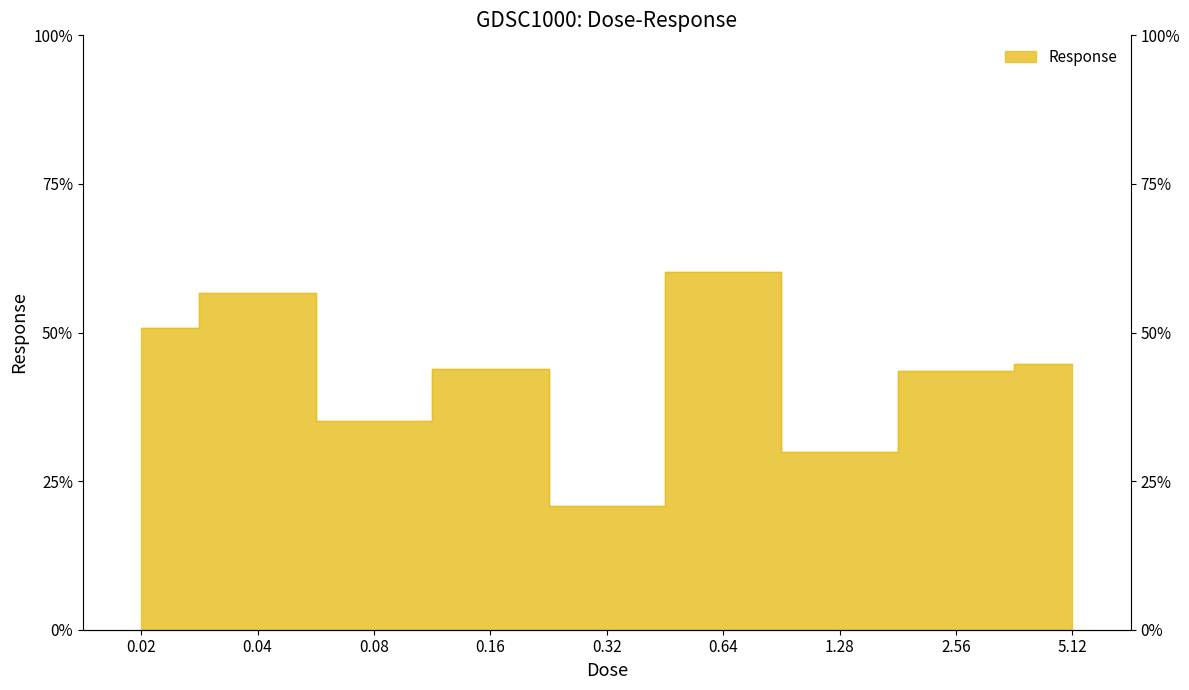

What is the difference between the maximum and minimum values?

0.4